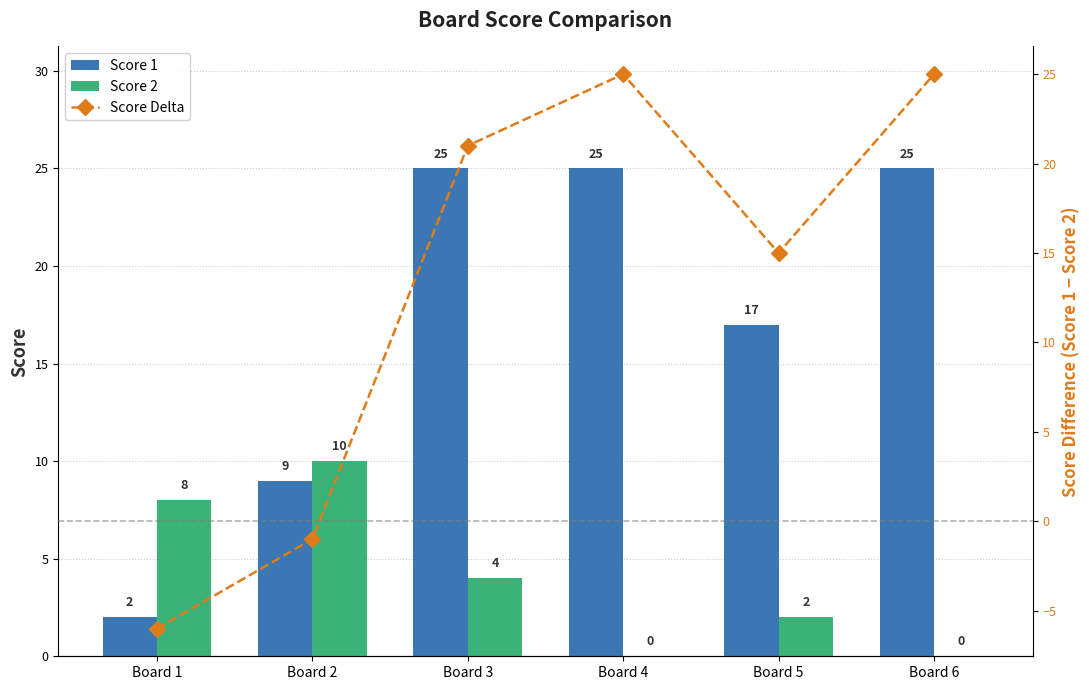

Between Board 1 and Board 3, which series saw the biggest shift?

Score Delta